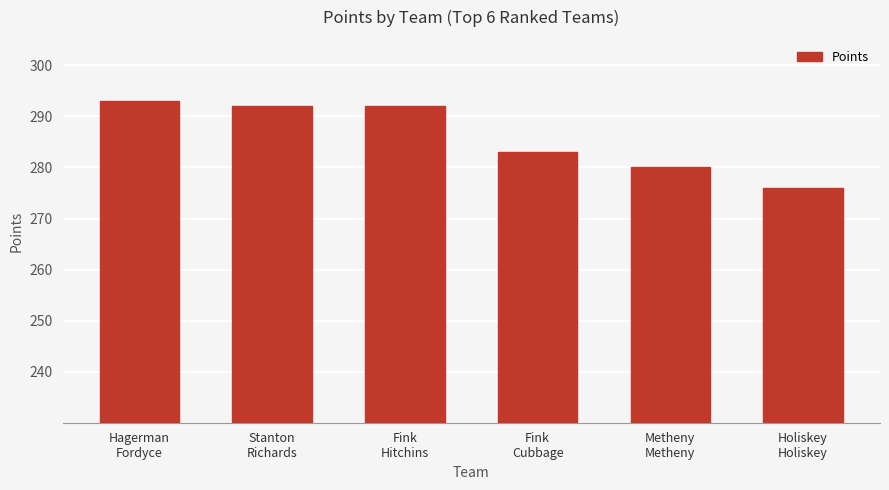

What is the value of the 1st bar from the left?

293